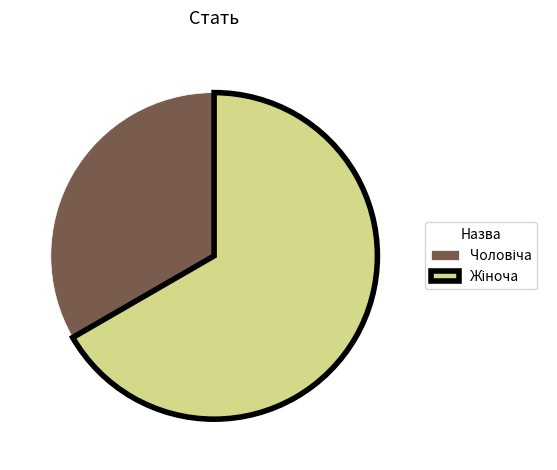

How many slices are in this pie chart?

2